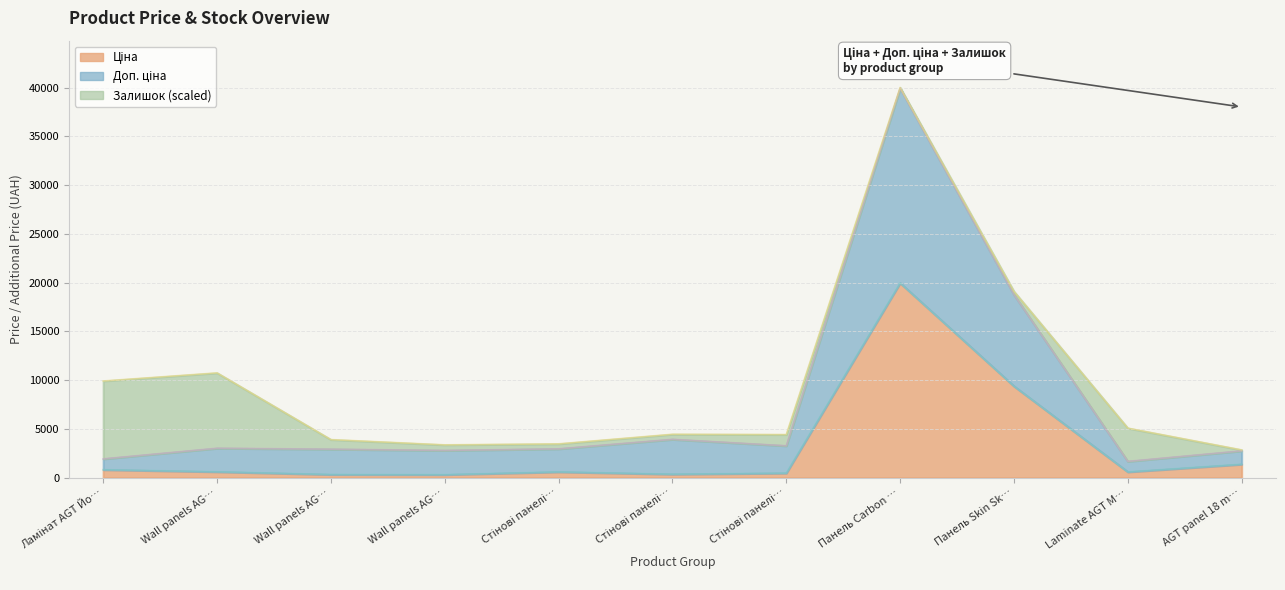

What value does the Ціна series have at Laminate AGT M…?

589.9